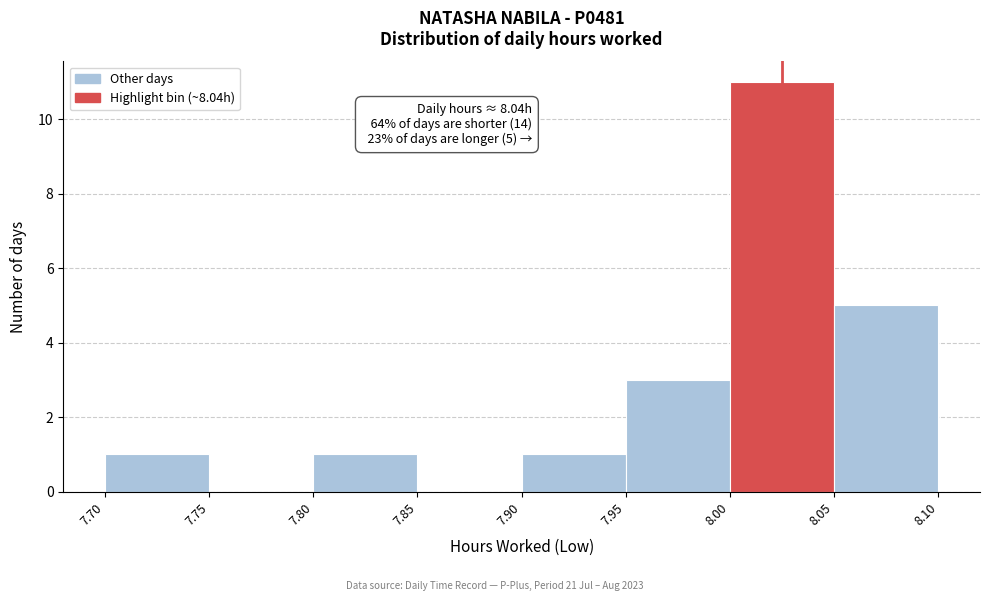

Over which range of the x-axis is the bar tallest?

8.00 to 8.05